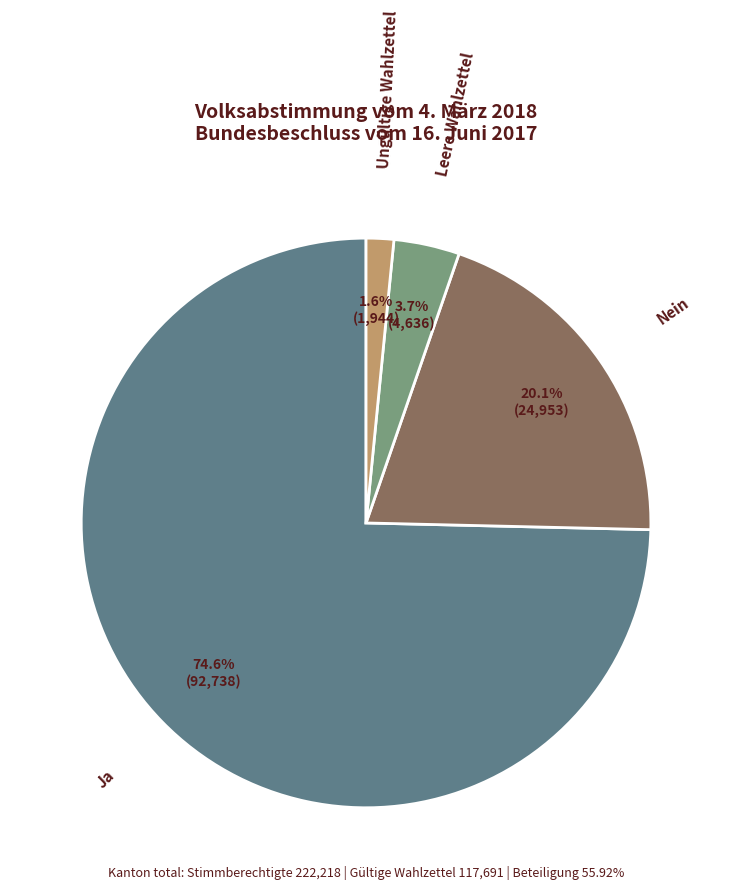

Which slice represents more than half of the pie?

Ja